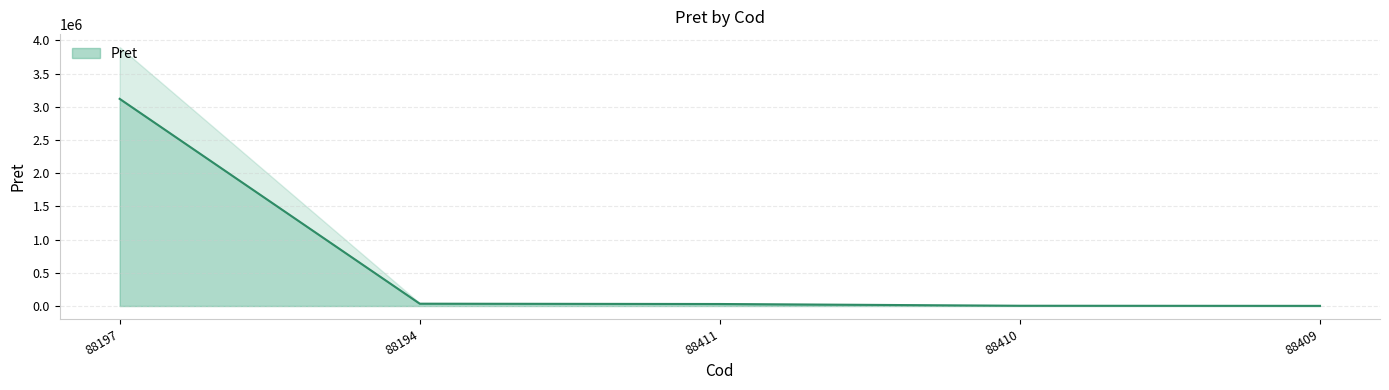

Reading right to left, list all the values displayed in this chart.

2347.2	4009.5	30305.7	35000.0	3119940.0